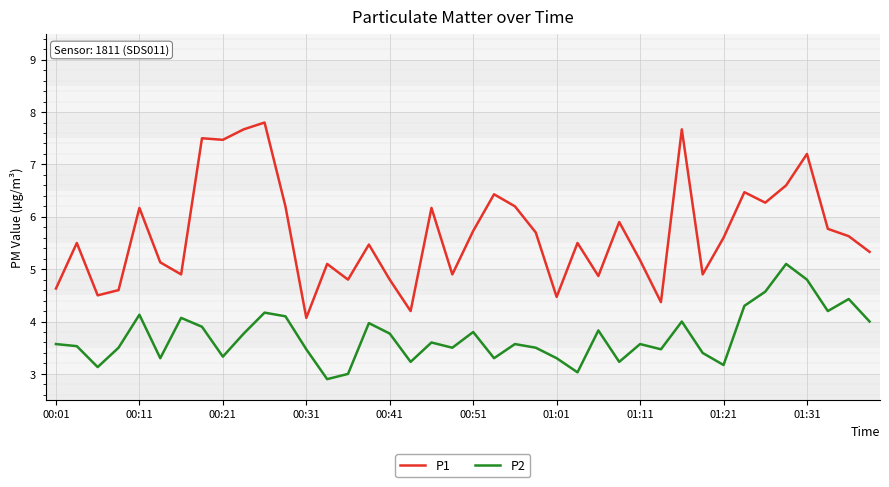

Which series has the widest spread of values?

P1